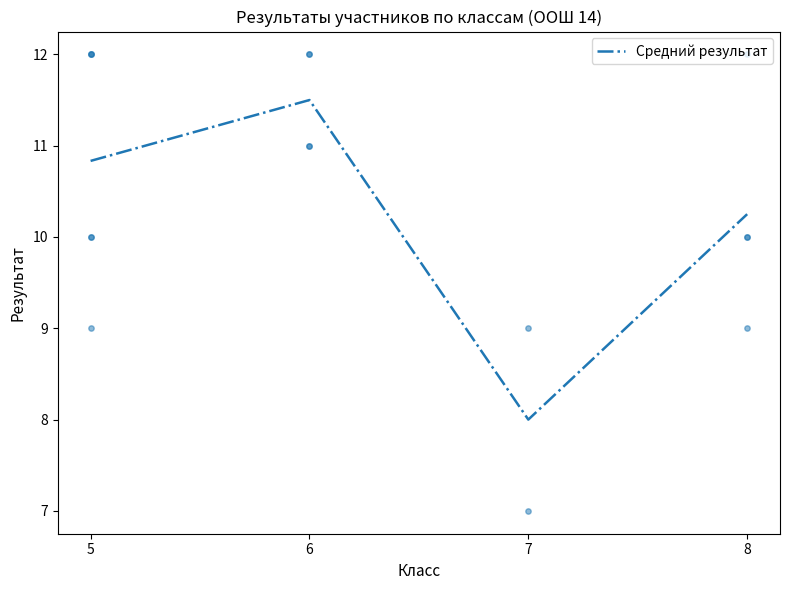

Which has a higher value, 8 or 6?

6